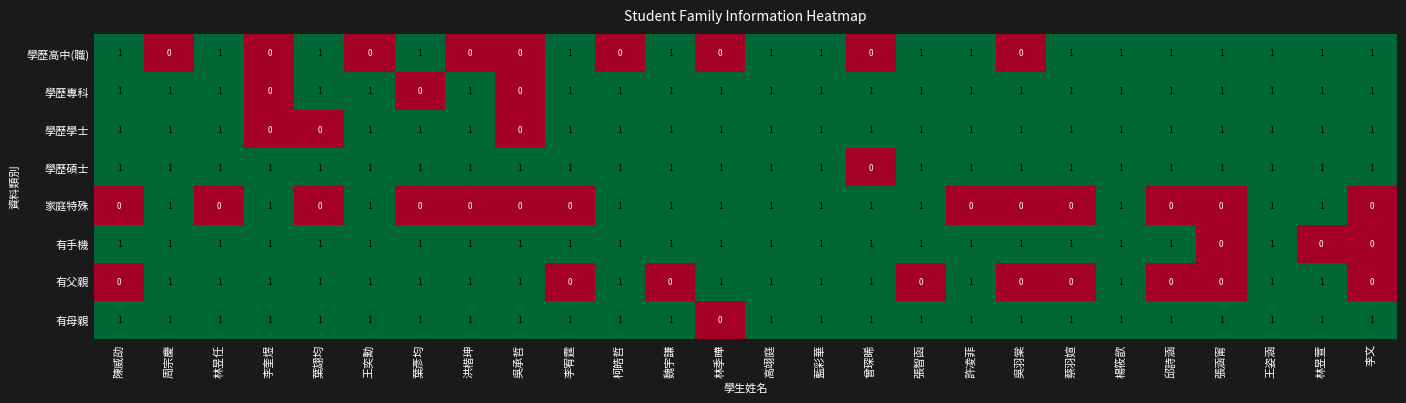

What is the spread (max minus min) of values at 張智函?

1